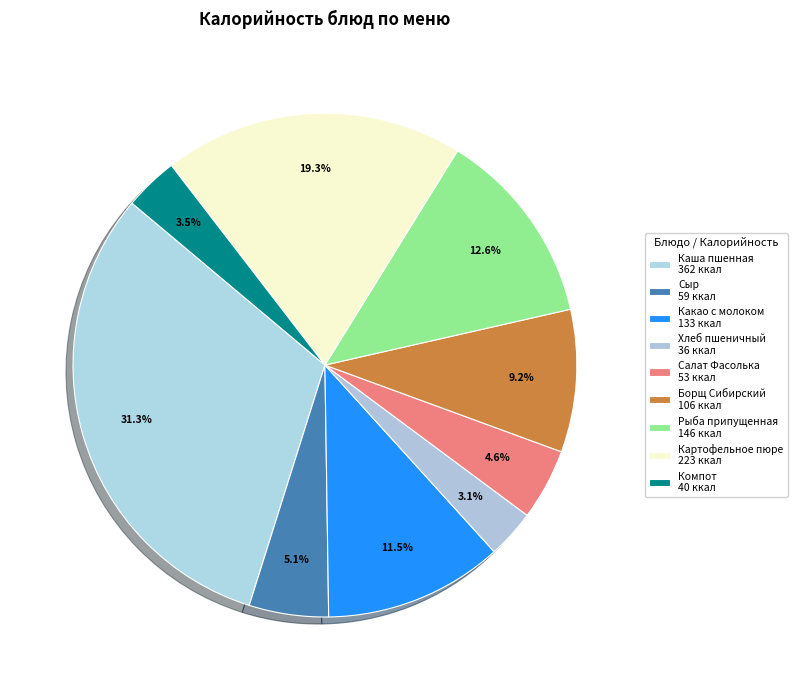

How many segments does this pie chart have?

9